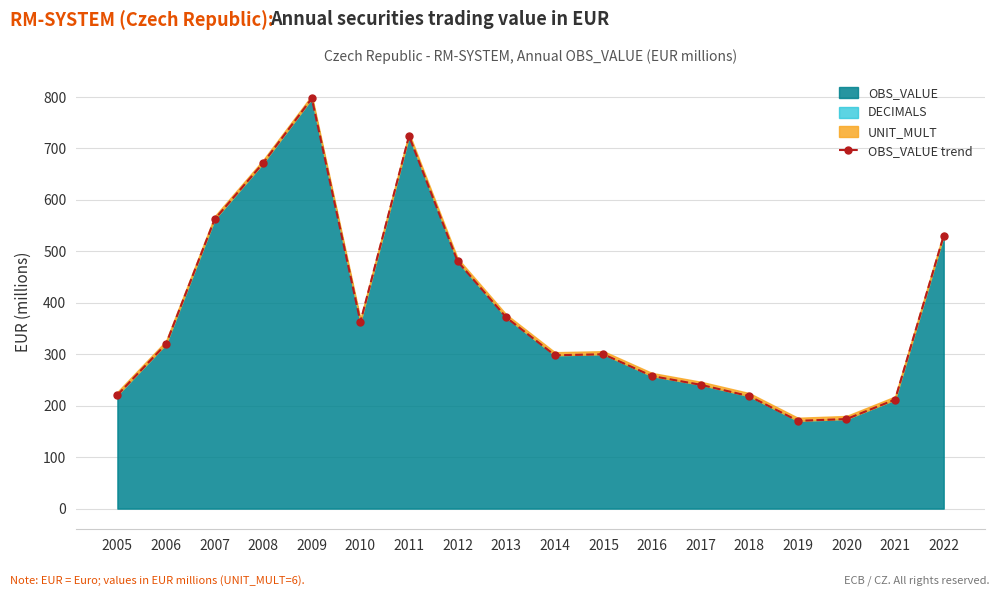

The value at 2012 is 480.6. True or false?

True